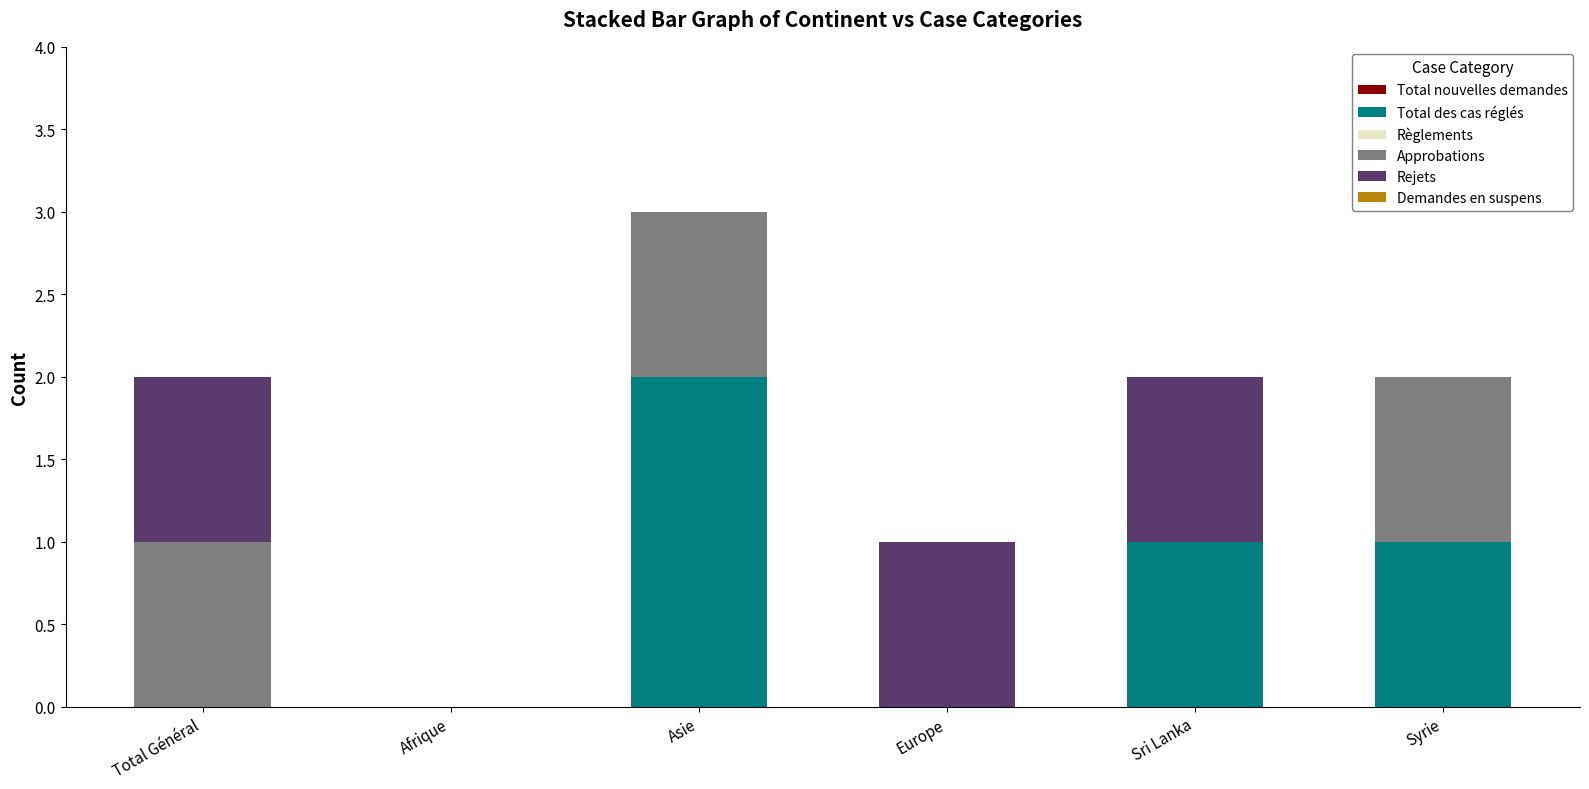

Is it true that Total des cas réglés equals 1 at Afrique?

False